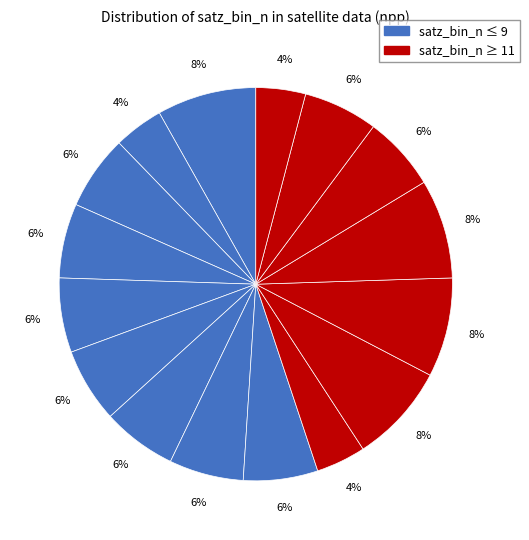

Is there a majority slice in this chart?

No